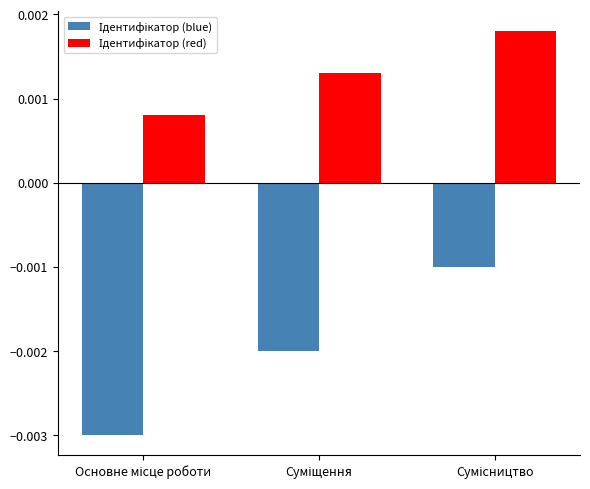

At how many categories does at least one series exceed 0?

3